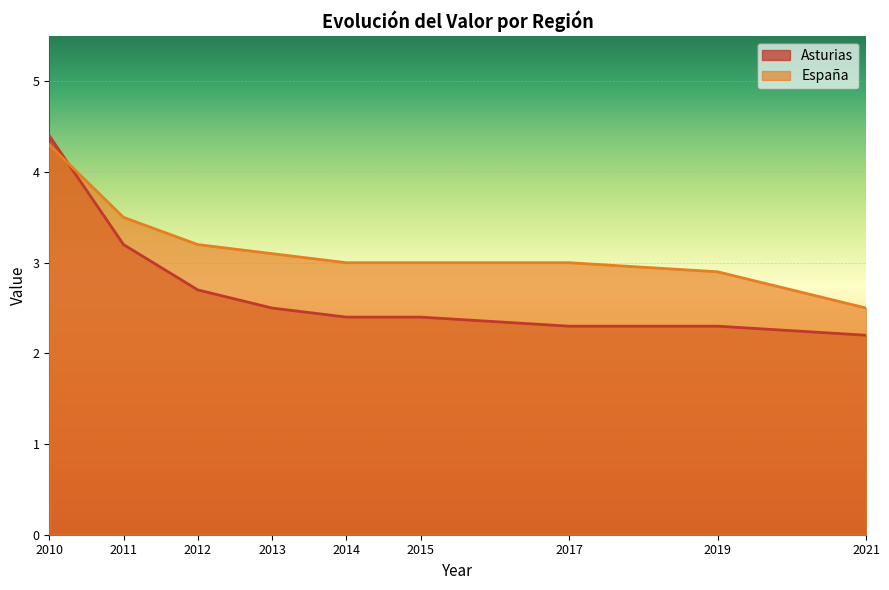

True or false: Asturias has a value of 4.4 at 2010.

True